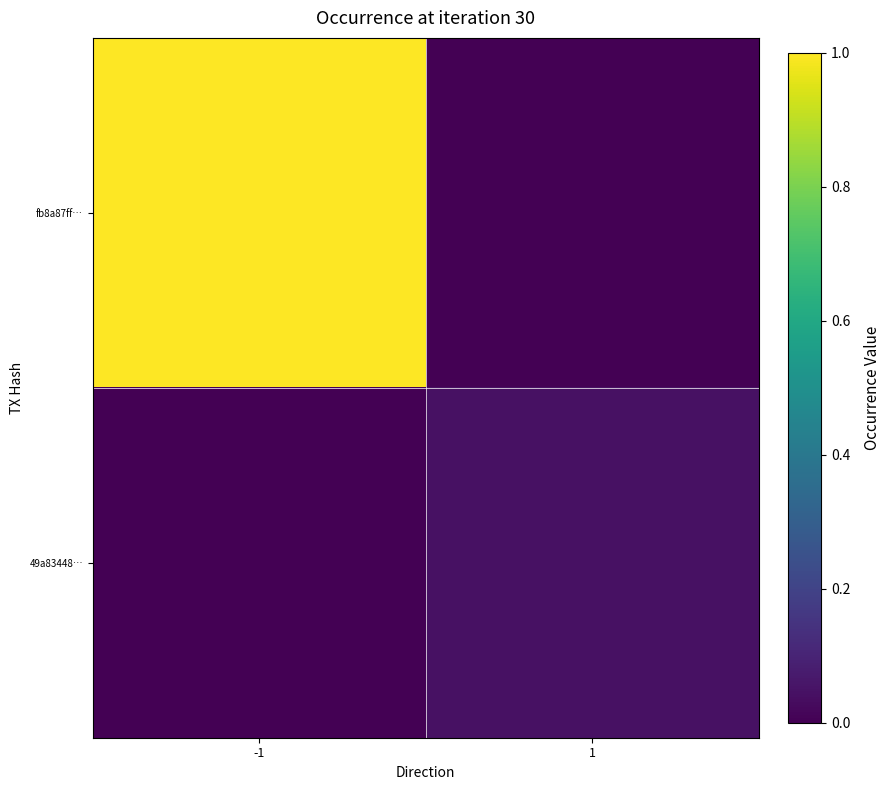

List the series in order of their peak value, highest first.

fb8a87ff…, 49a83448…